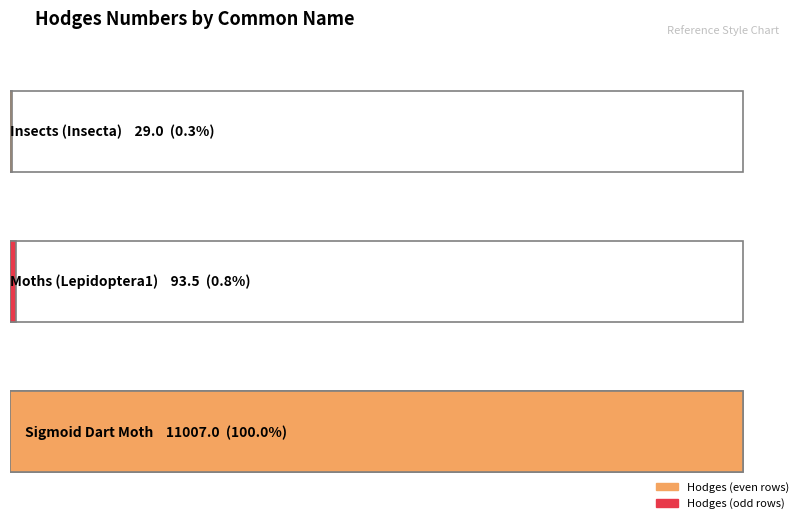

Reading left to right, list all the values displayed in this chart.

29.0	93.5	11007.0